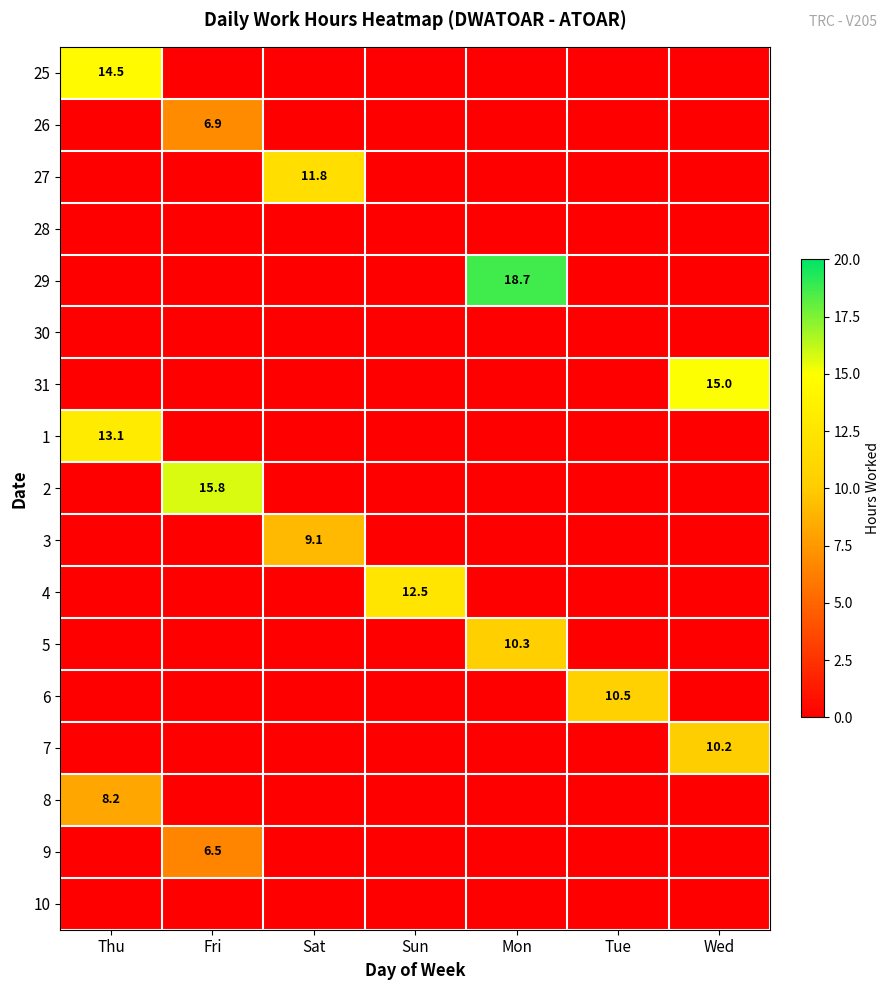

The value of 28 at Mon is 0.0. True or false?

True